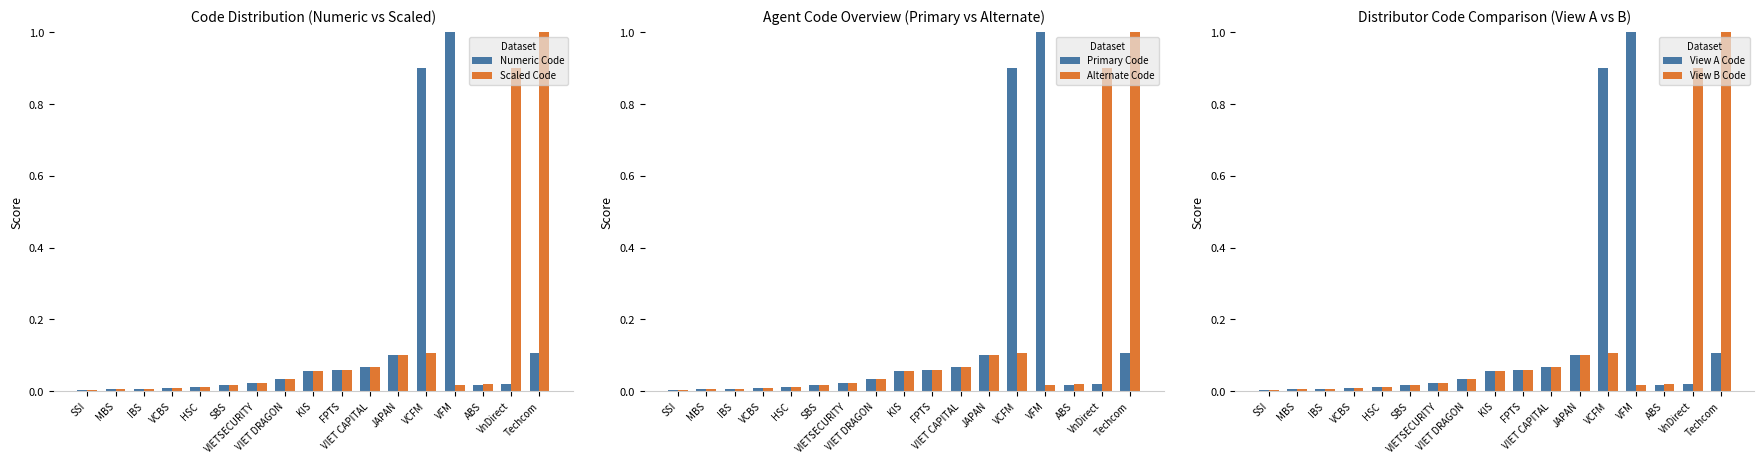

List the series in order of their peak value, highest first.

Numeric Code, Scaled Code, Primary Code, Alternate Code, View A Code, View B Code